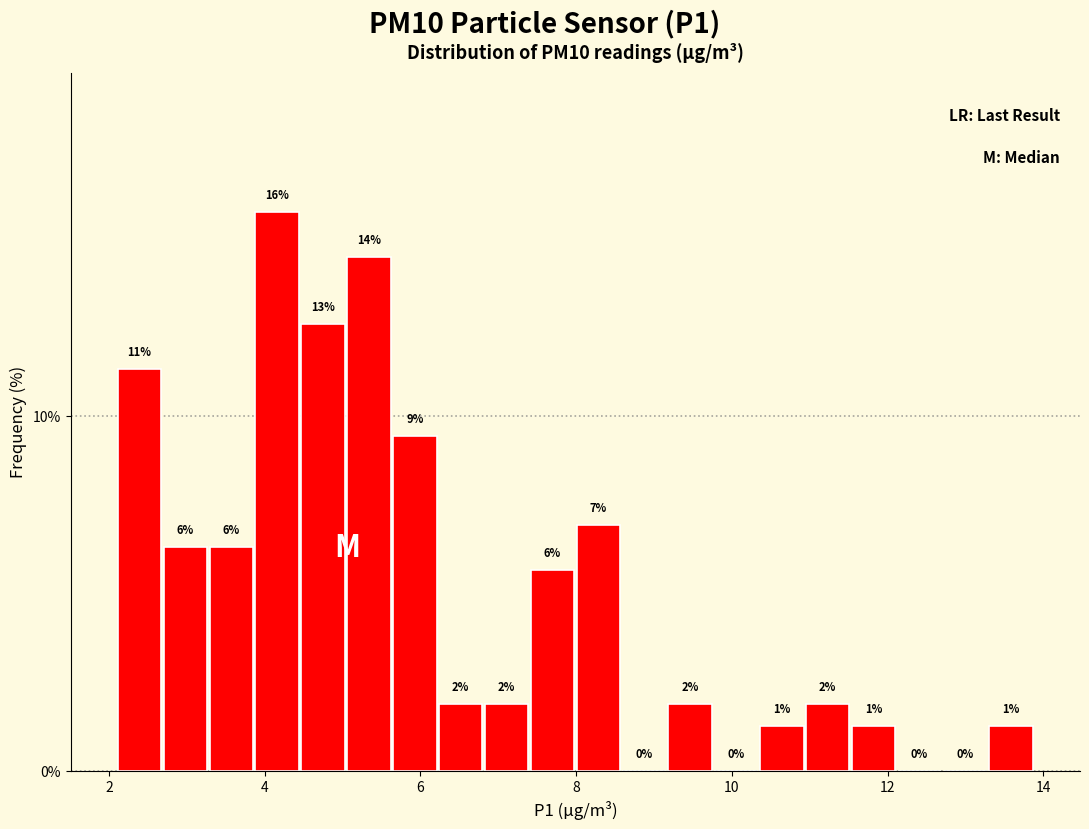

Read against the x-axis, roughly where is the centre of the tallest bar?

4.2